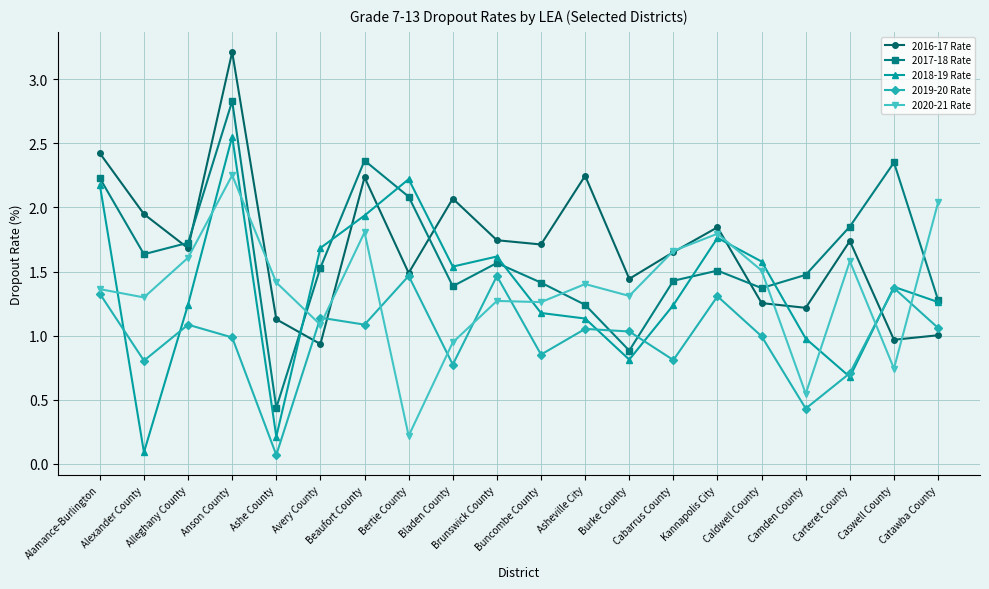

List the series in order of their peak value, highest first.

2016-17 Rate, 2017-18 Rate, 2018-19 Rate, 2020-21 Rate, 2019-20 Rate